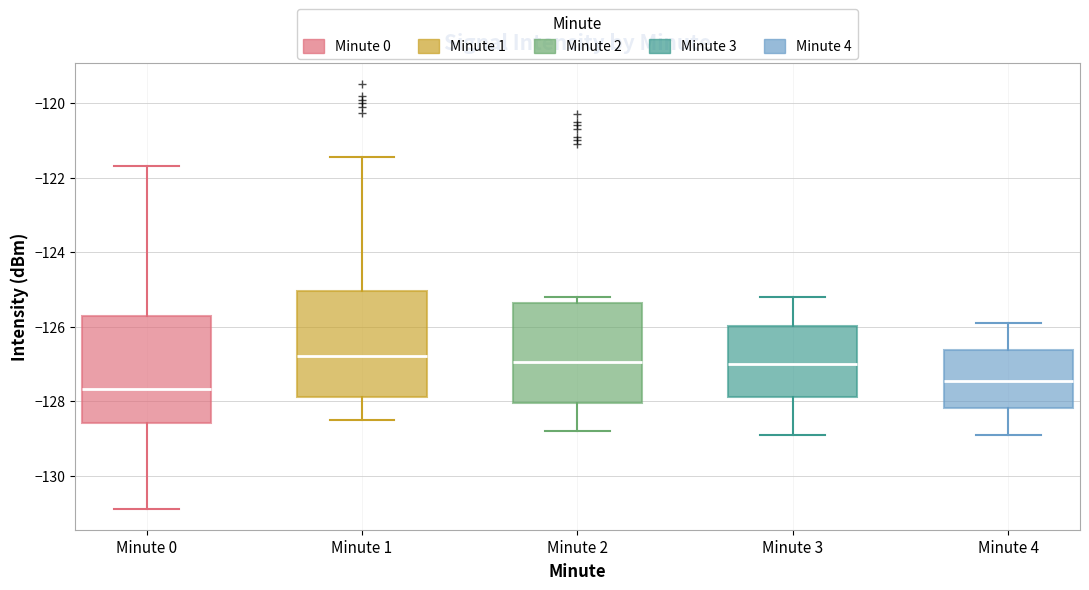

Which box has the lowest median line?

Minute 0